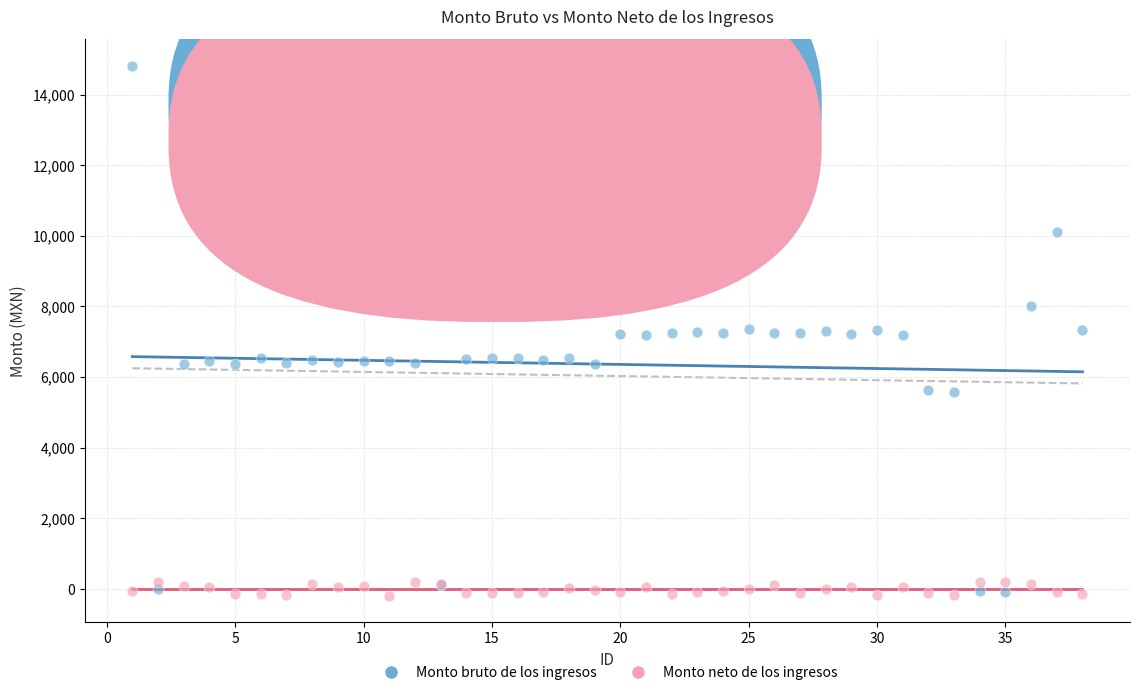

What is the X range (max minus min) for the scatter plot?

37.0